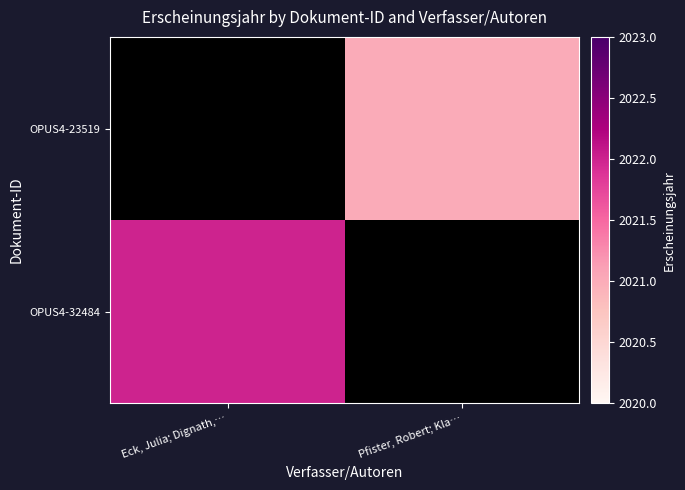

Which series has the largest range (max minus min)?

OPUS4-32484